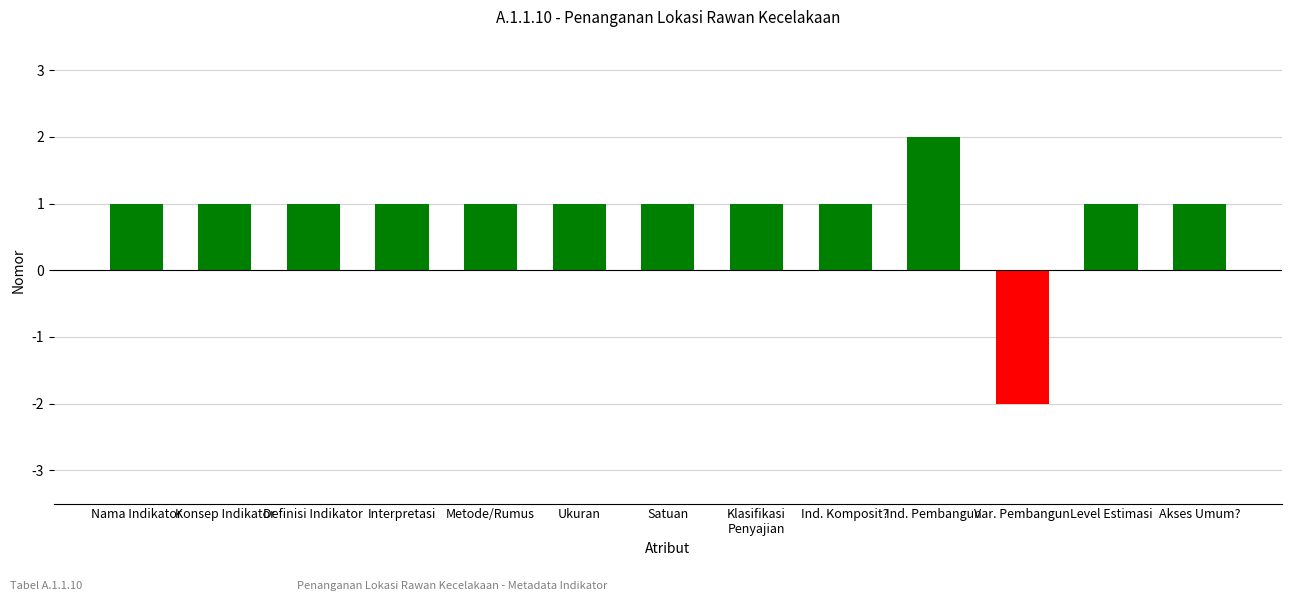

Reading left to right, what are all the values shown in this chart?

1	1	1	1	1	1	1	1	1	2	-2	1	1